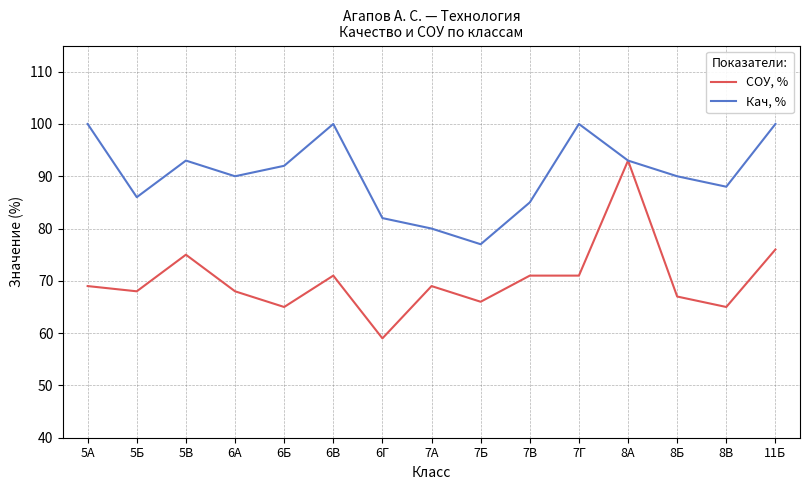

Which series has the widest spread of values?

СОУ, %